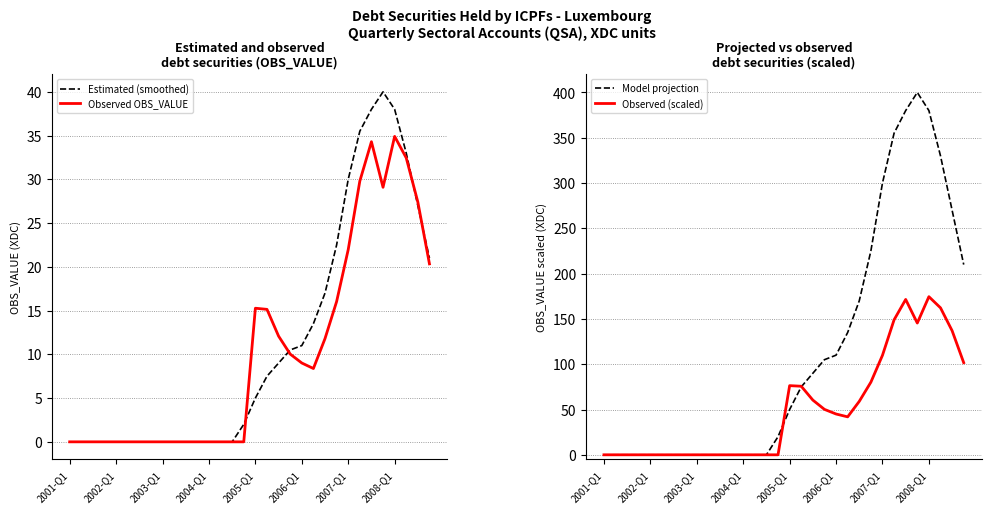

Where is the first local maximum for Model projection?

27